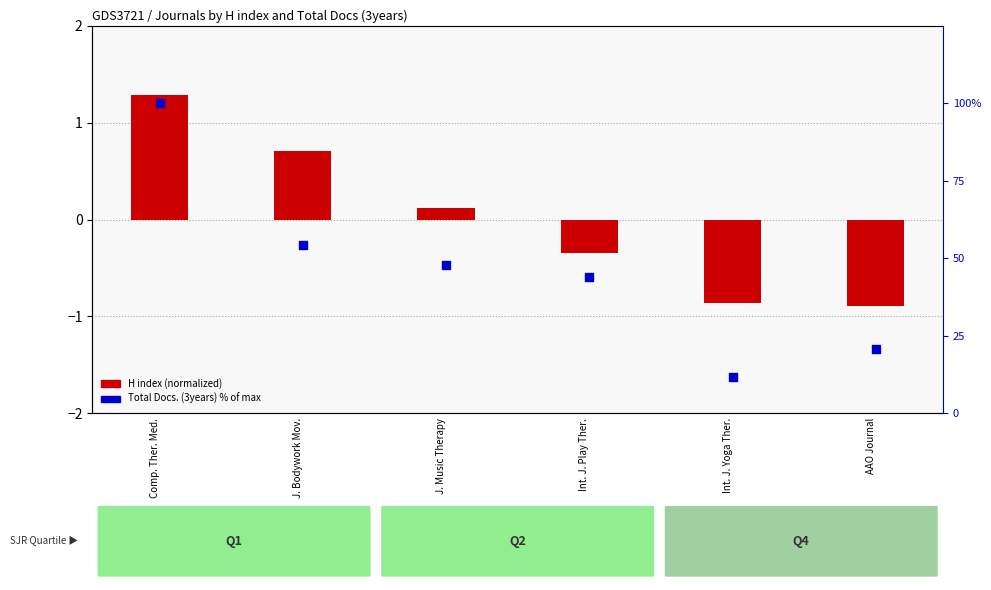

At which category is the sum across all series the highest?

Comp. Ther. Med.